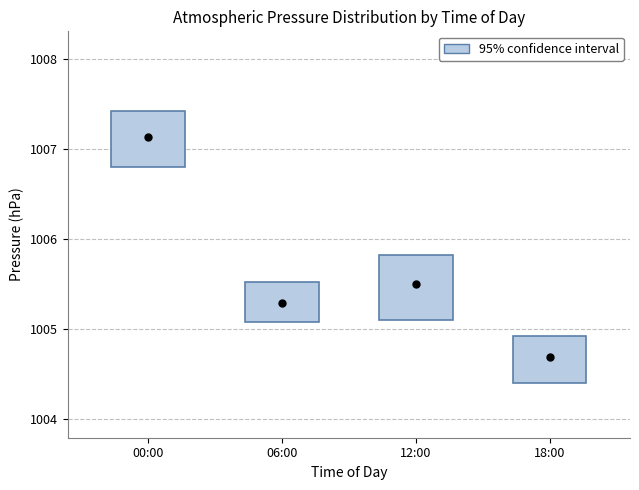

Where does the lower whisker of the box for 18:00 end on the y-axis? The values are not printed on the chart, so give them approximately, as read against the axis.

1004.0